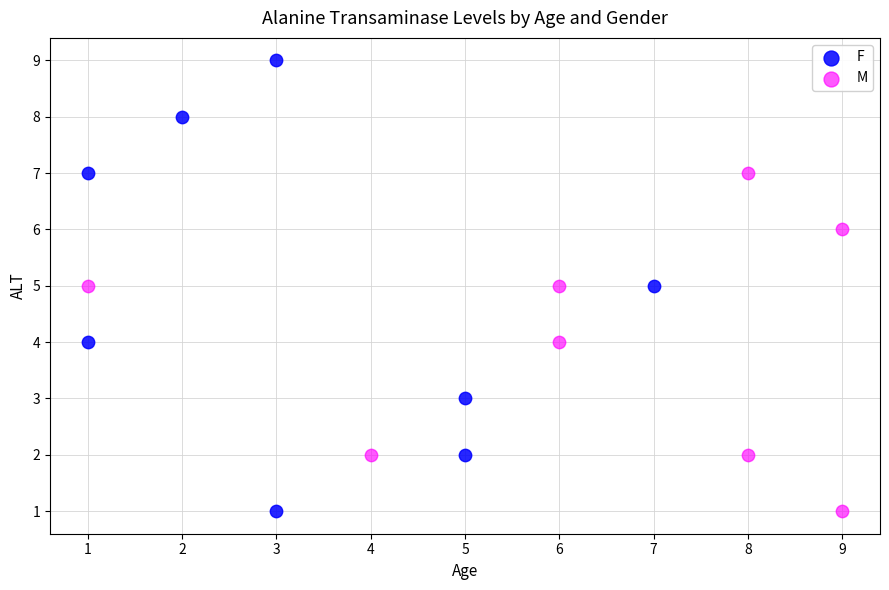

Which series has the largest Y range (max minus min)?

F